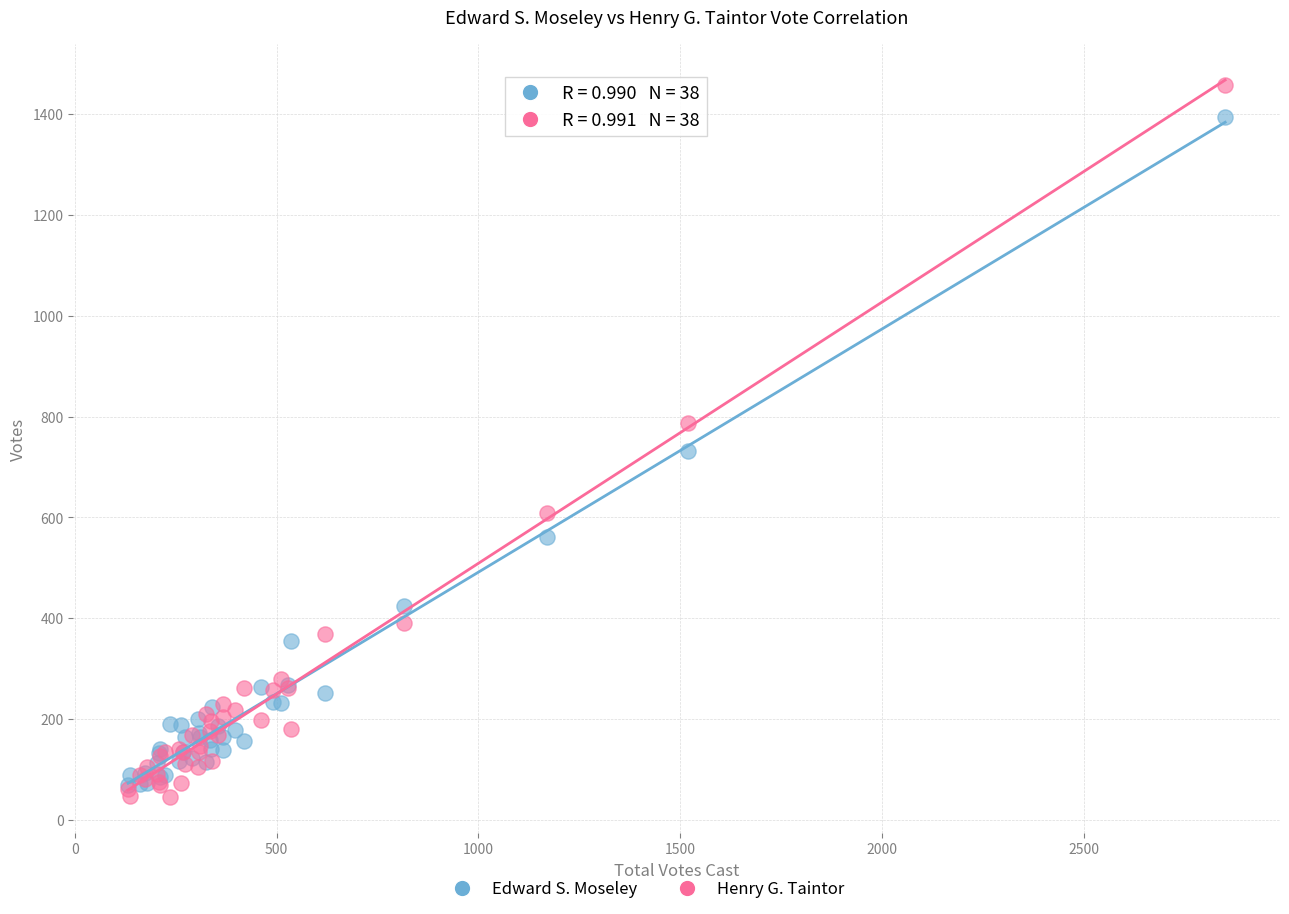

Which series reaches the minimum Y coordinate?

Henry G. Taintor